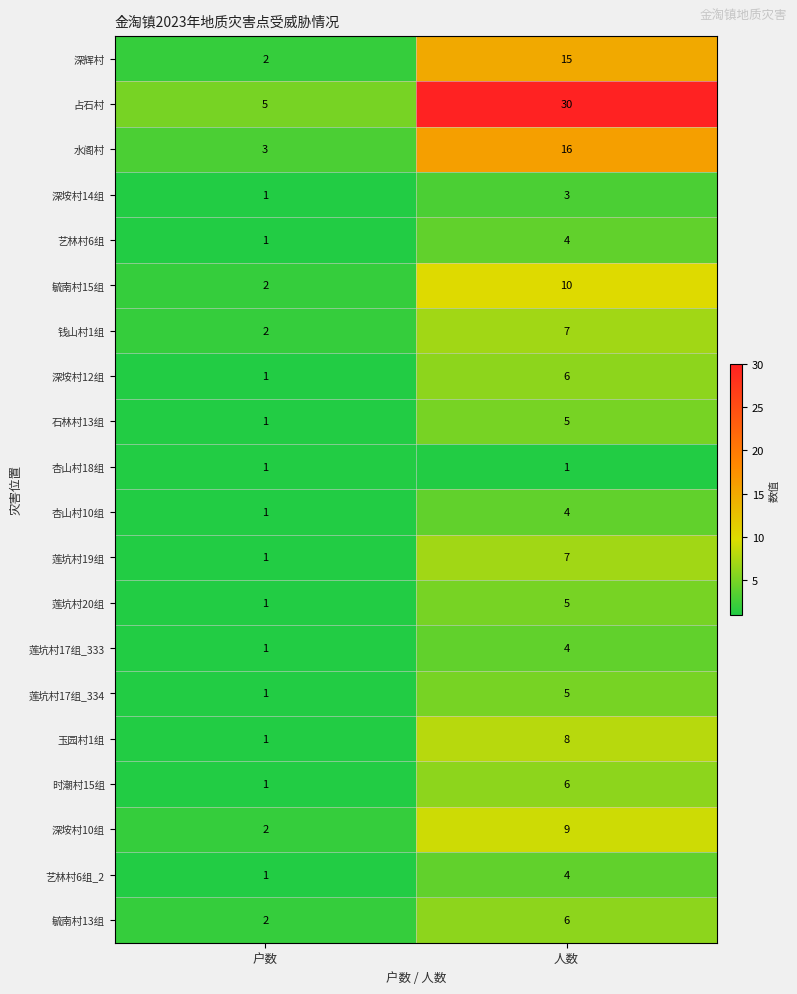

Which series has the widest spread of values?

占石村